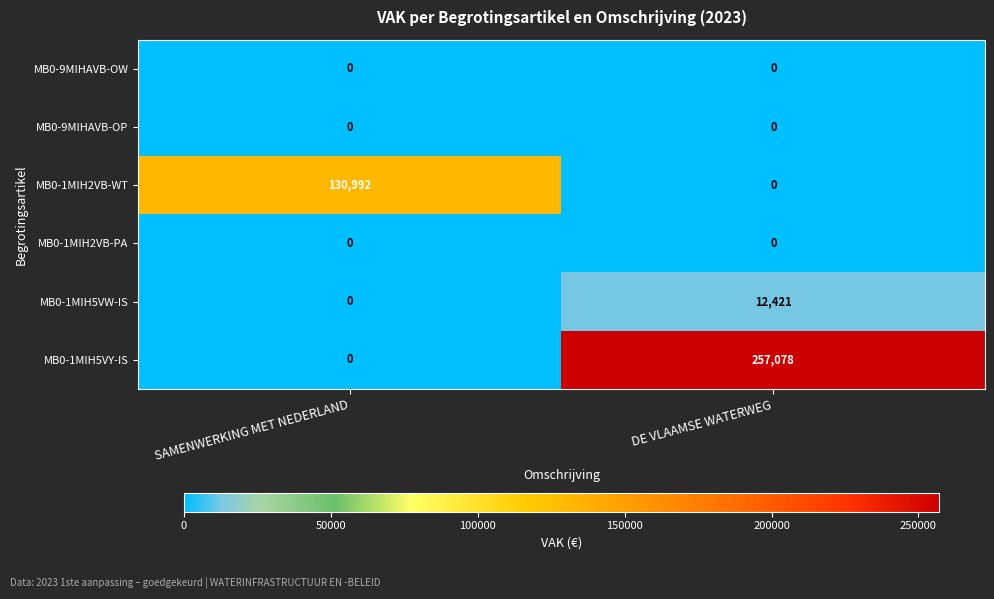

What is the spread (max minus min) of values at DE VLAAMSE WATERWEG?

257078